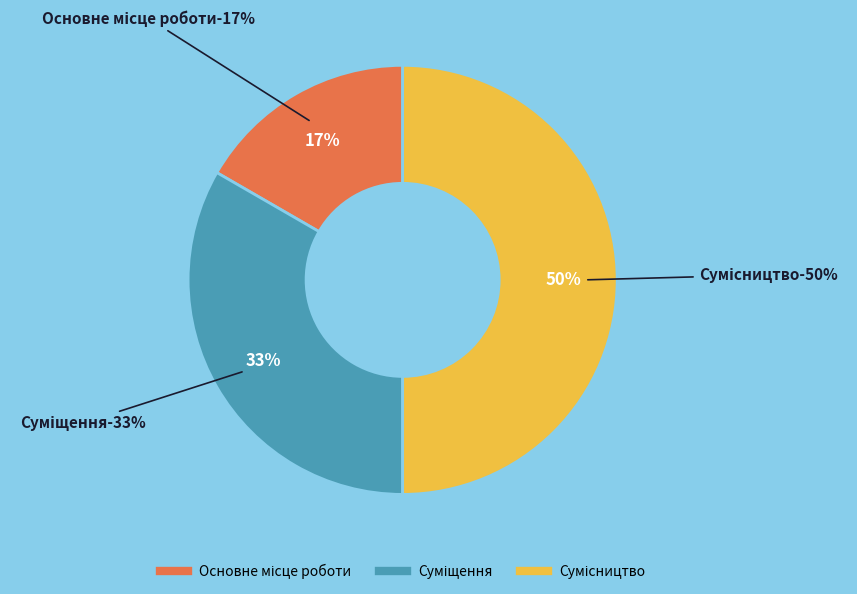

Count the number of slices in the pie.

3